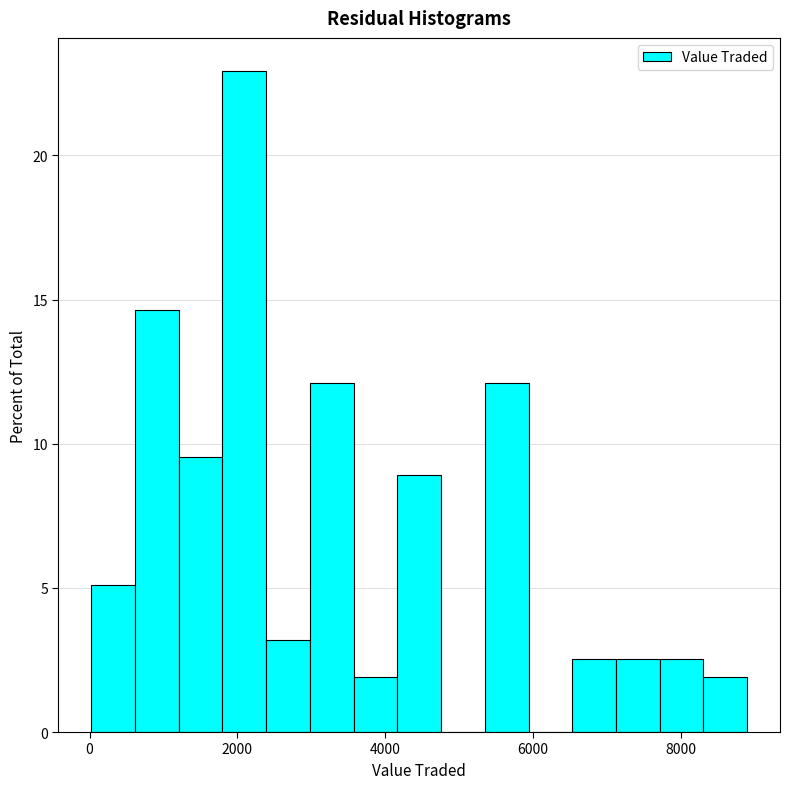

Read against the x-axis, roughly where is the centre of the tallest bar?

2000